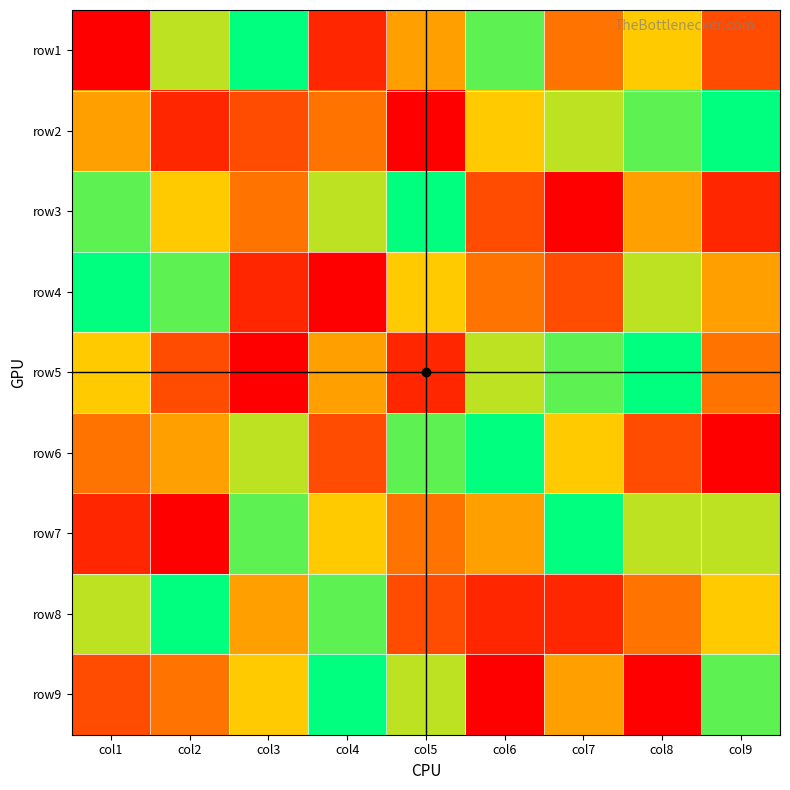

Between col3 and col4, which is larger?

col3